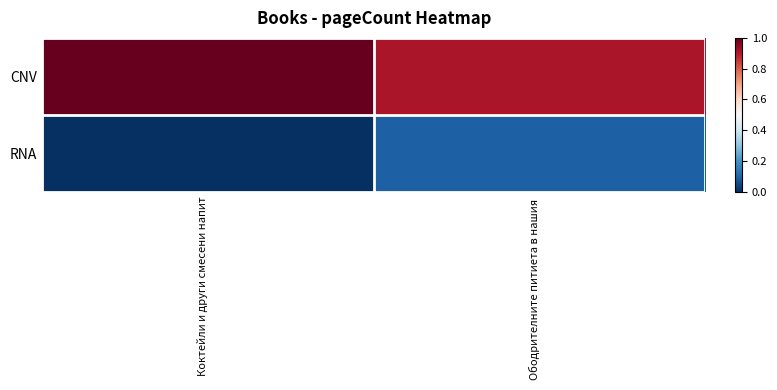

Count the number of data series in this chart.

2